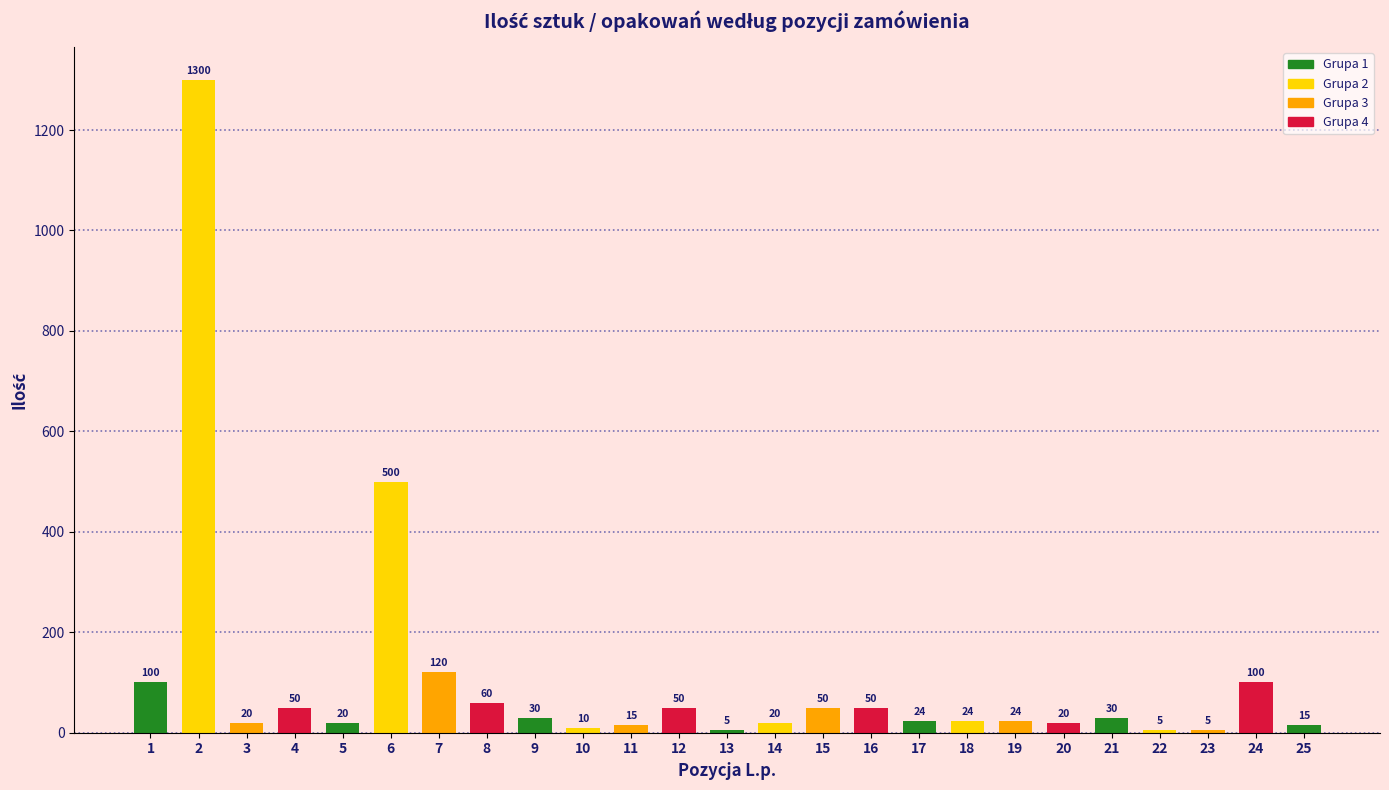

Reading left to right, what are all the values shown in this chart?

1=100	2=1300	3=20	4=50	5=20	6=500	7=120	8=60	9=30	10=10	11=15	12=50	13=5	14=20	15=50	16=50	17=24	18=24	19=24	20=20	21=30	22=5	23=5	24=100	25=15